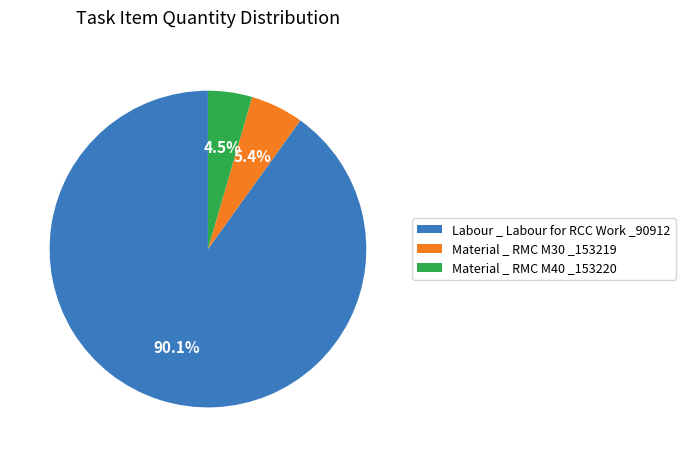

Which slice is the largest?

Labour _ Labour for RCC Work _90912